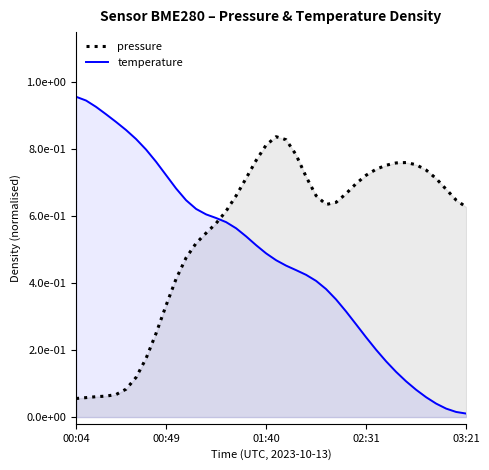

Where is temperature nearest to the value 0?

03:21